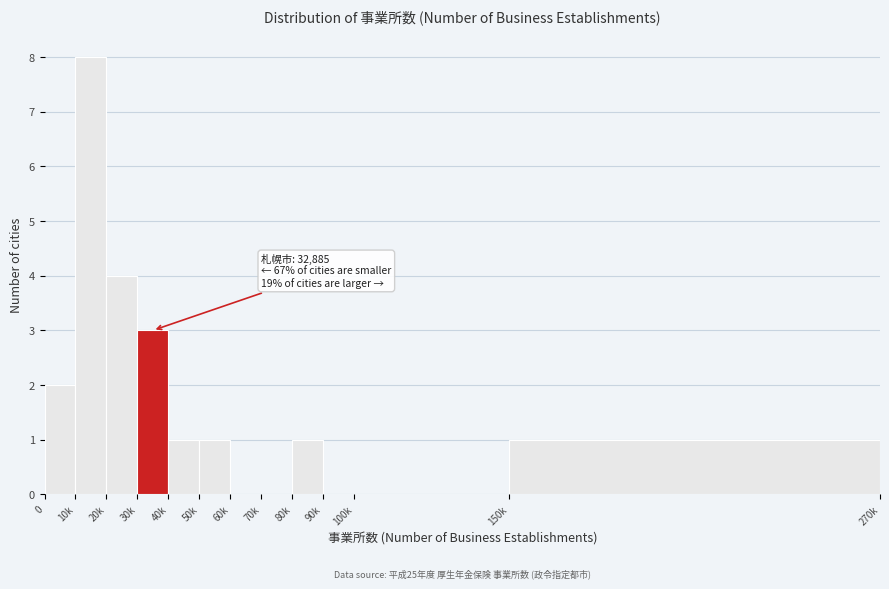

Reading left to right, list all the values displayed in this chart.

0=2	10k=8	20k=4	30k=3	40k=1	50k=1	60k=0	70k=0	80k=1	90k=0	100k=0	150k=1